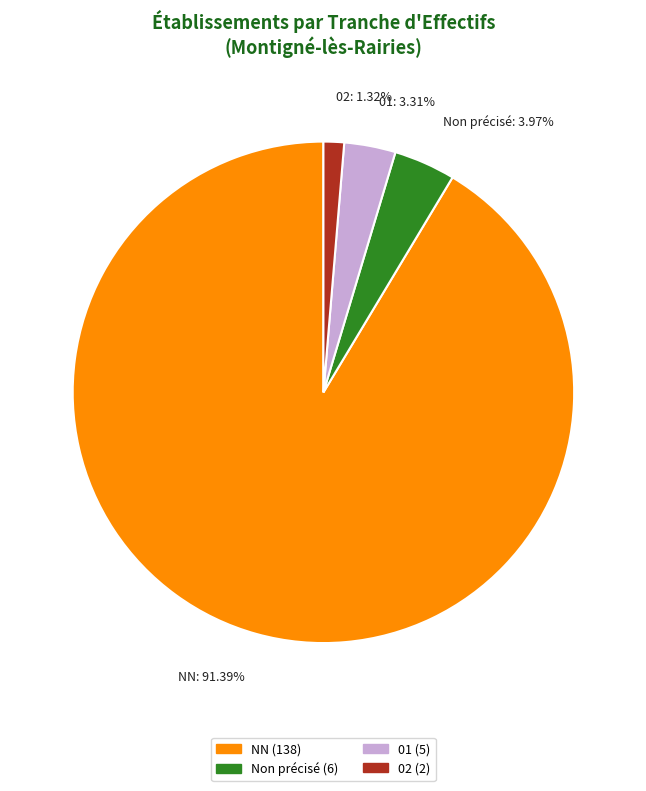

What is the majority slice?

NN